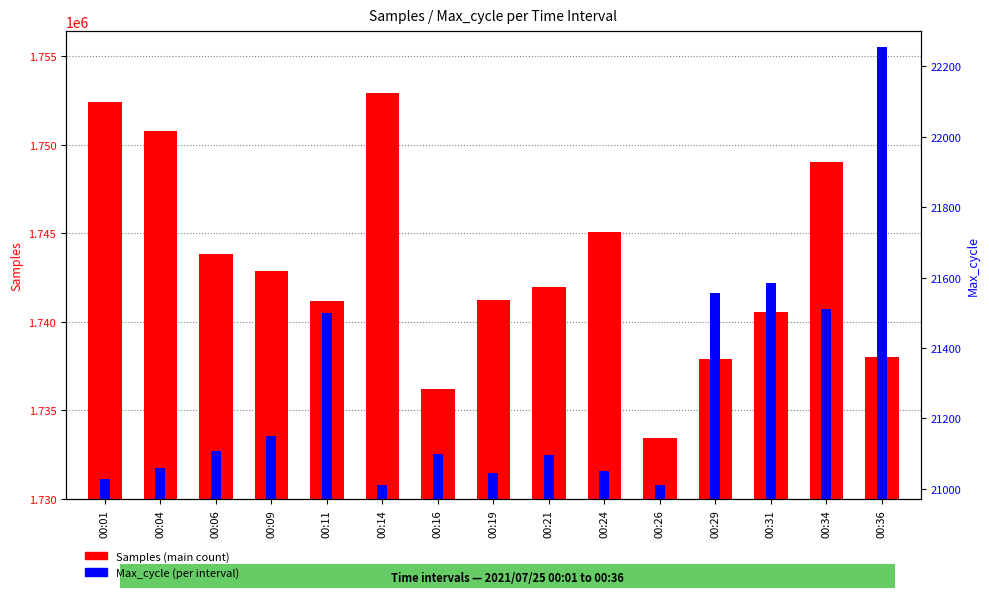

Is the value of Samples at 00:11 greater than the value of Max_cycle at 00:16?

Yes